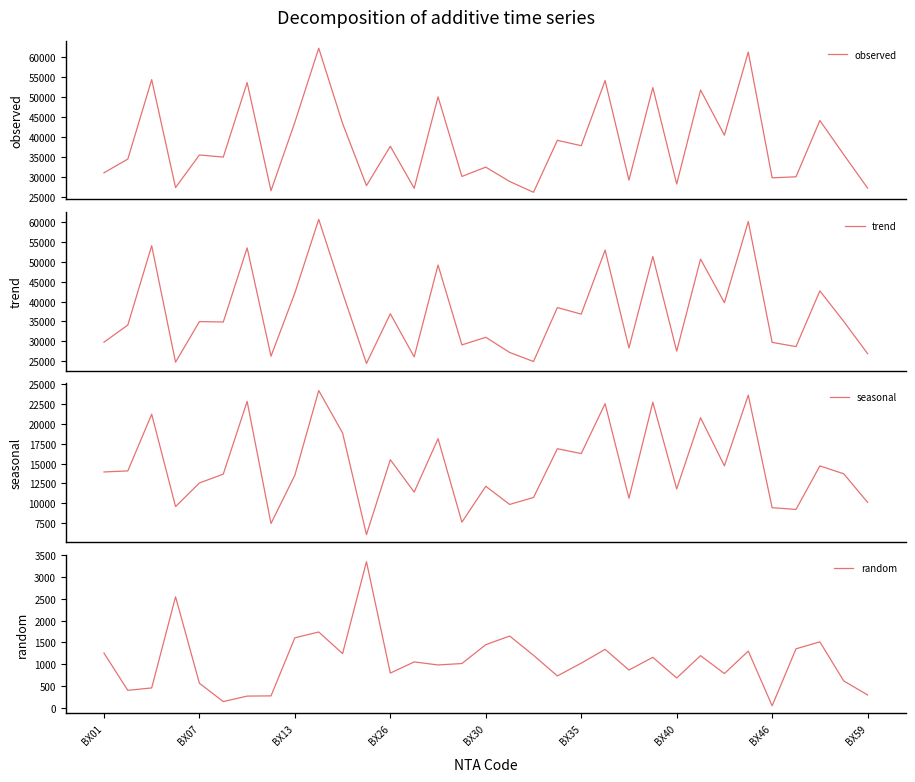

At 9, list the series in order from smallest to largest.

random, seasonal, trend, observed